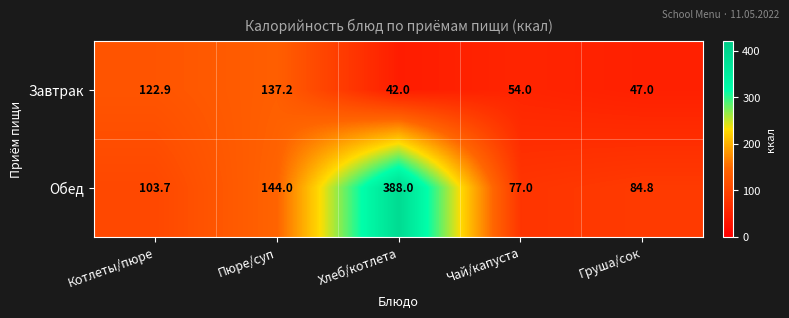

What is the maximum value for Завтрак?

137.2